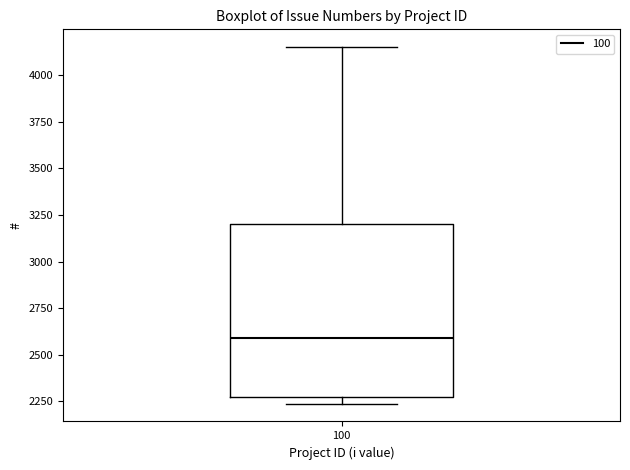

Transcribe this box plot: give where the median line is, the range the box spans, and where the two whiskers end, as read against the y-axis. The values are not printed on the chart, so give them approximately, as read against the axis.

median 2600, box 2250 to 3200, whiskers 2250 (just below the box's lower edge) to 4150